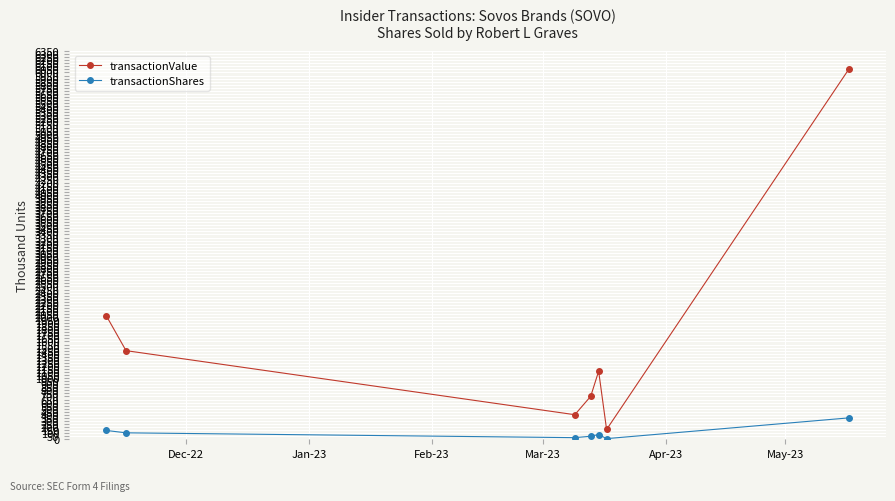

What is the minimum value for transactionShares?

10.7